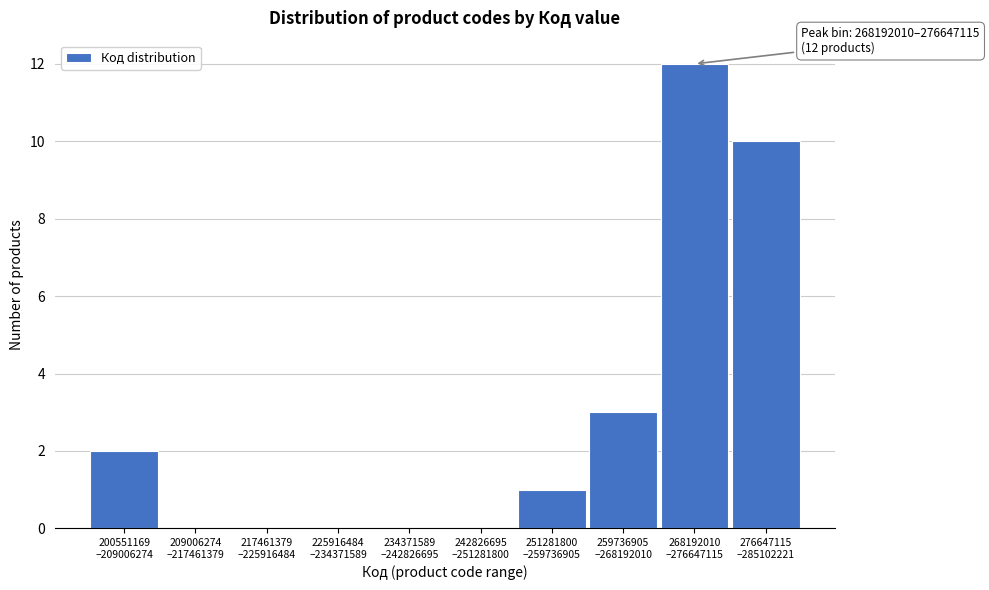

What is the greatest value displayed?

12